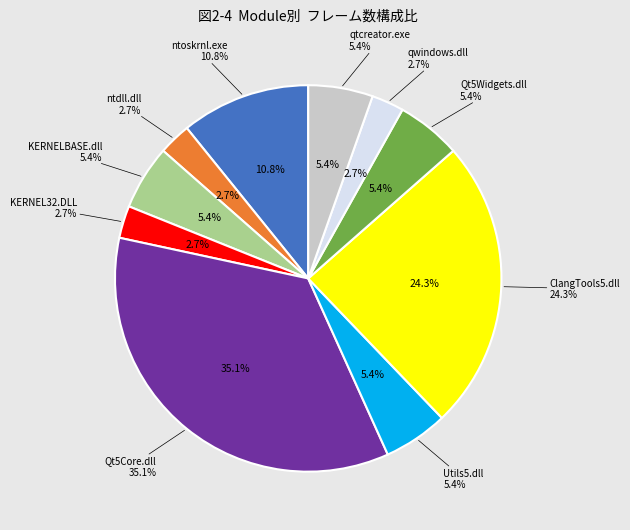

Is there any slice that represents more than half of the pie?

No